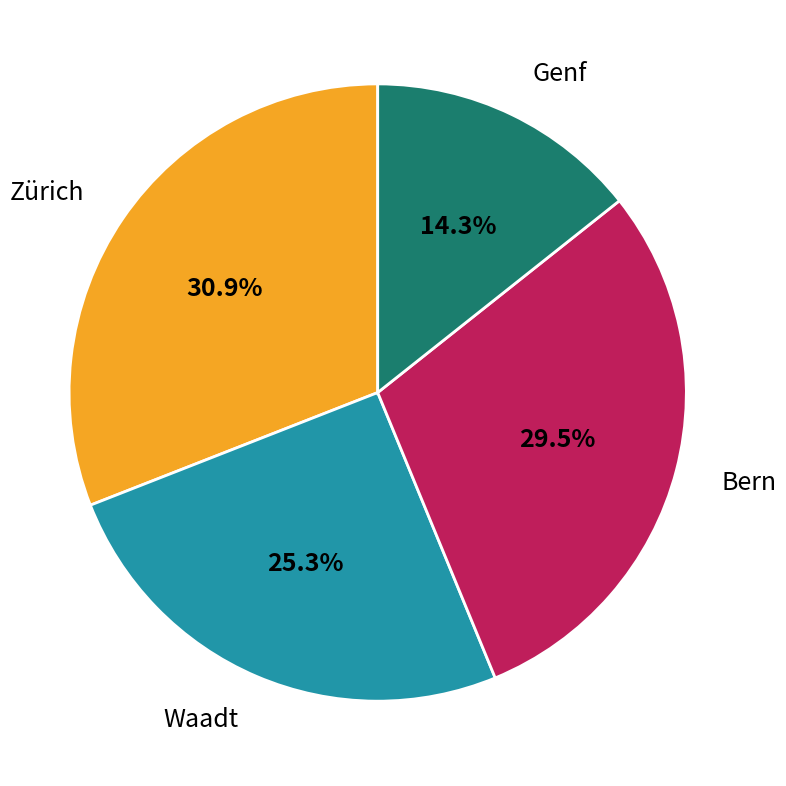

What is the total percentage of Genf and Bern?

43.8%